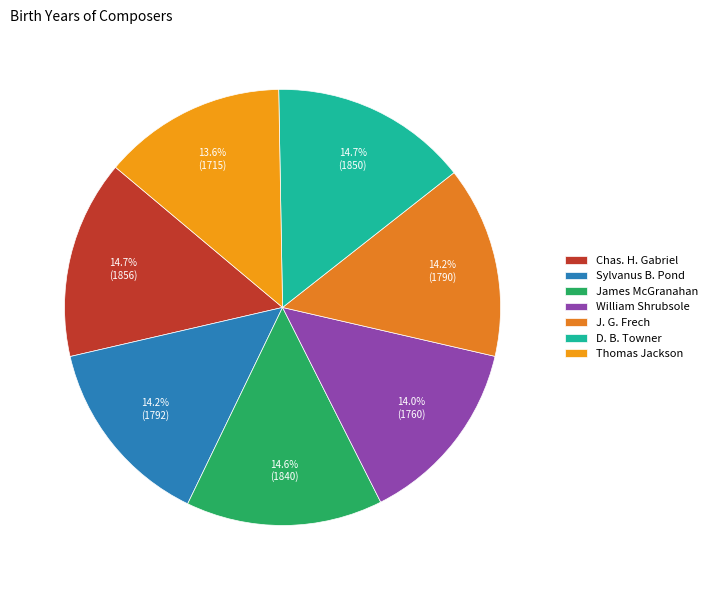

How many slices are in this pie chart?

7